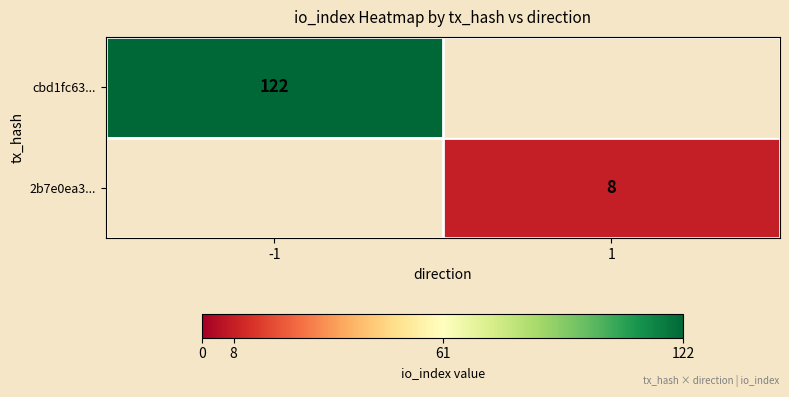

Which category has the lowest value across all series?

1